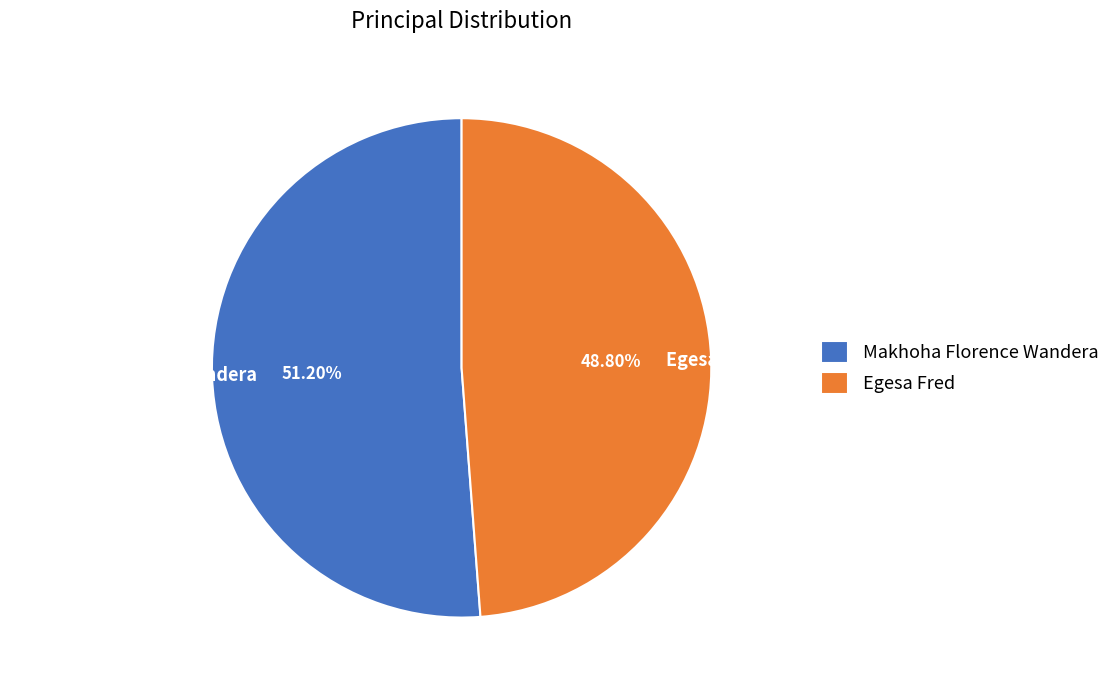

Combined, do Makhoha Florence Wandera and Egesa Fred account for over 50%?

Yes